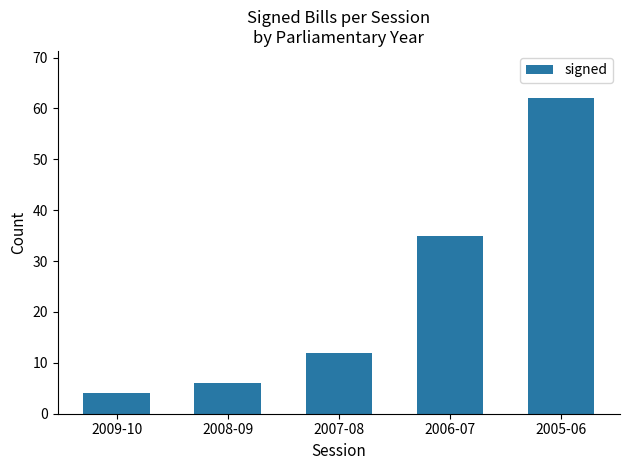

Which category has the lowest value across all series?

2009-10